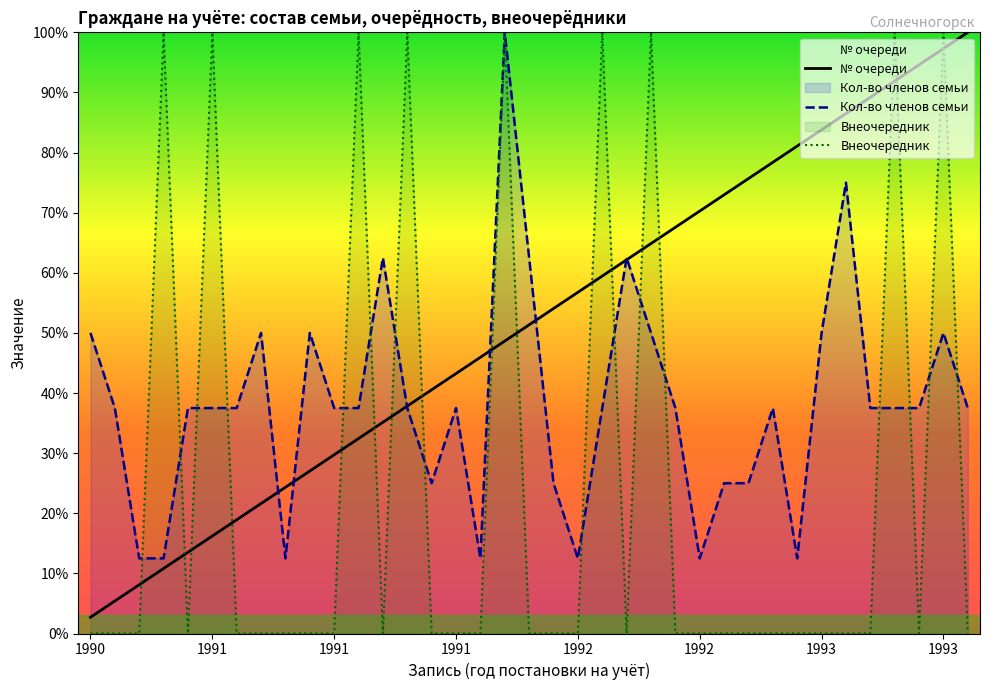

What is the total value across all series at 1993?

56.4